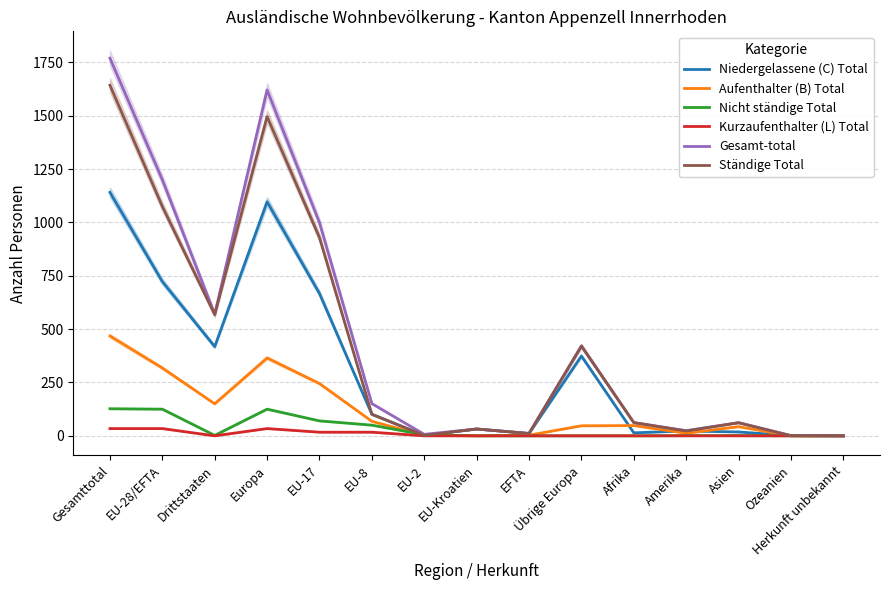

Between which two adjacent categories do Nicht ständige Total and Niedergelassene (C) Total first intersect?

EU-8 and EU-2